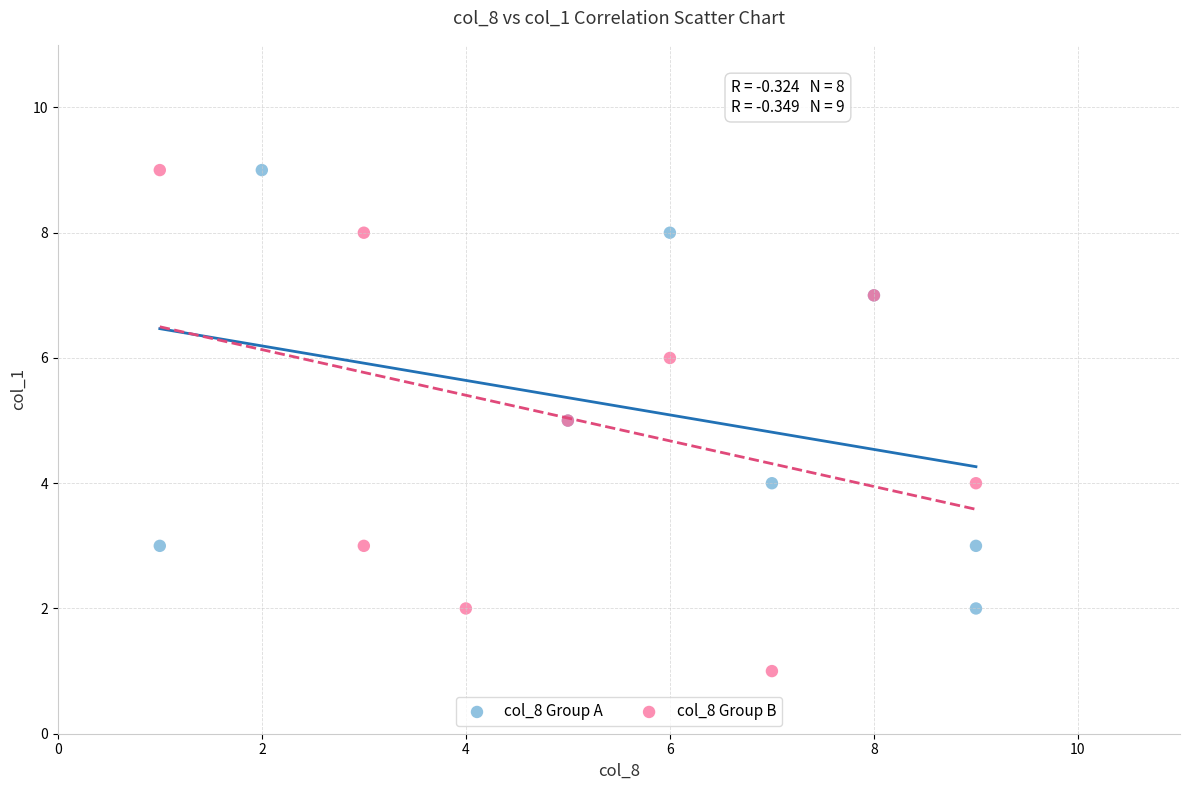

What are all the series names shown in the legend?

col_8 Group A, col_8 Group B